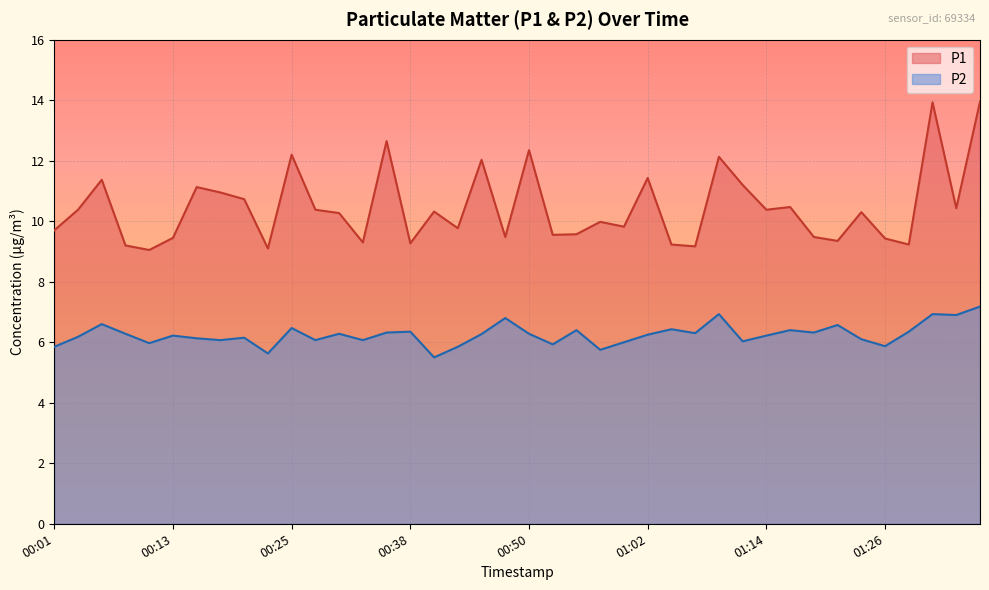

List the series in order of their peak value, lowest first.

P2, P1